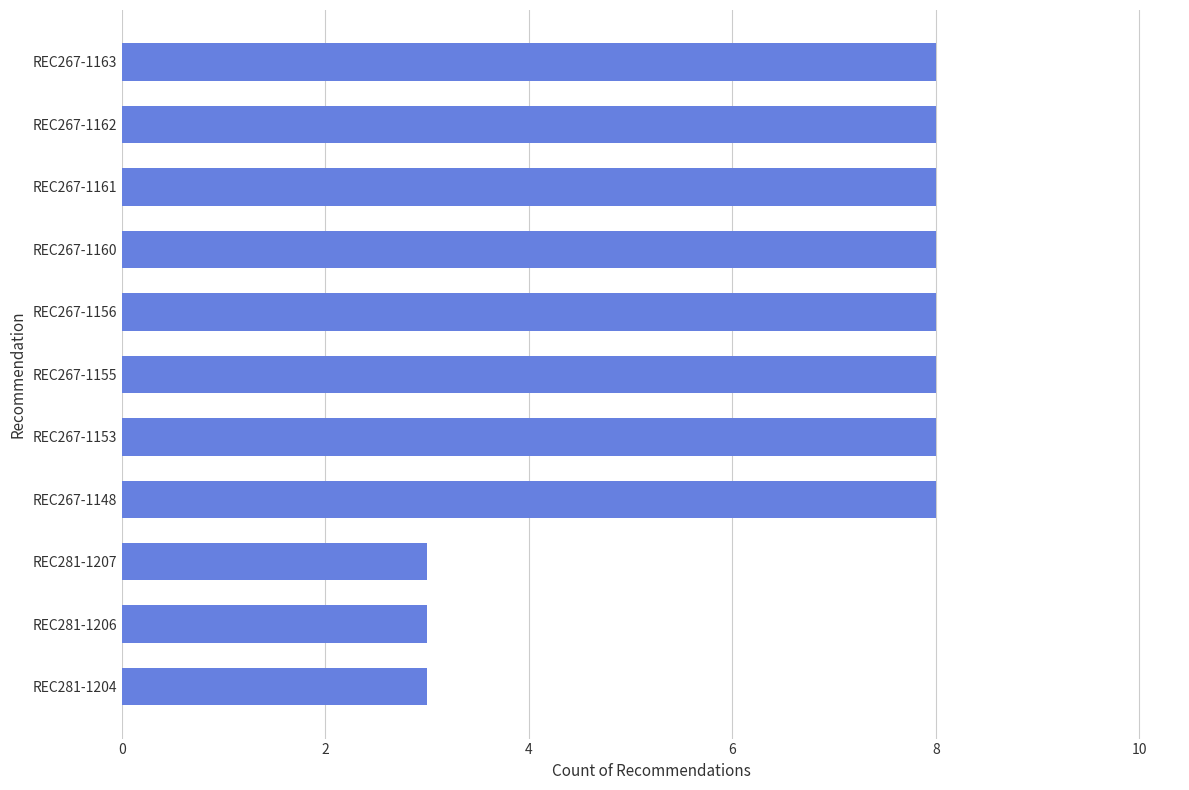

Reading top to bottom, transcribe all the data shown in this chart.

8	8	8	8	8	8	8	8	3	3	3